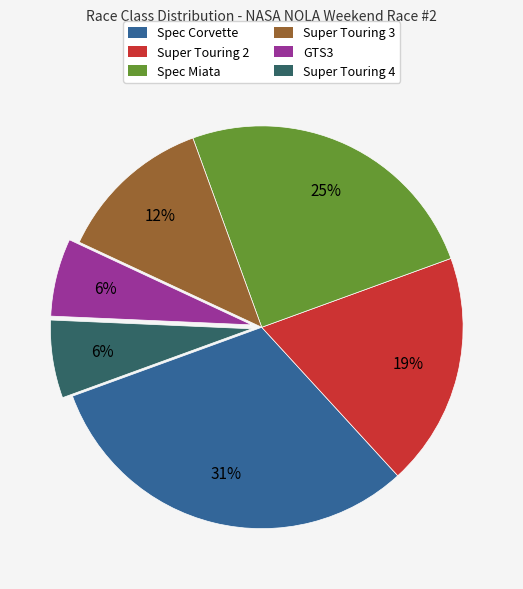

To the nearest percent, what is the difference between the largest and smallest slice percentages?

25%